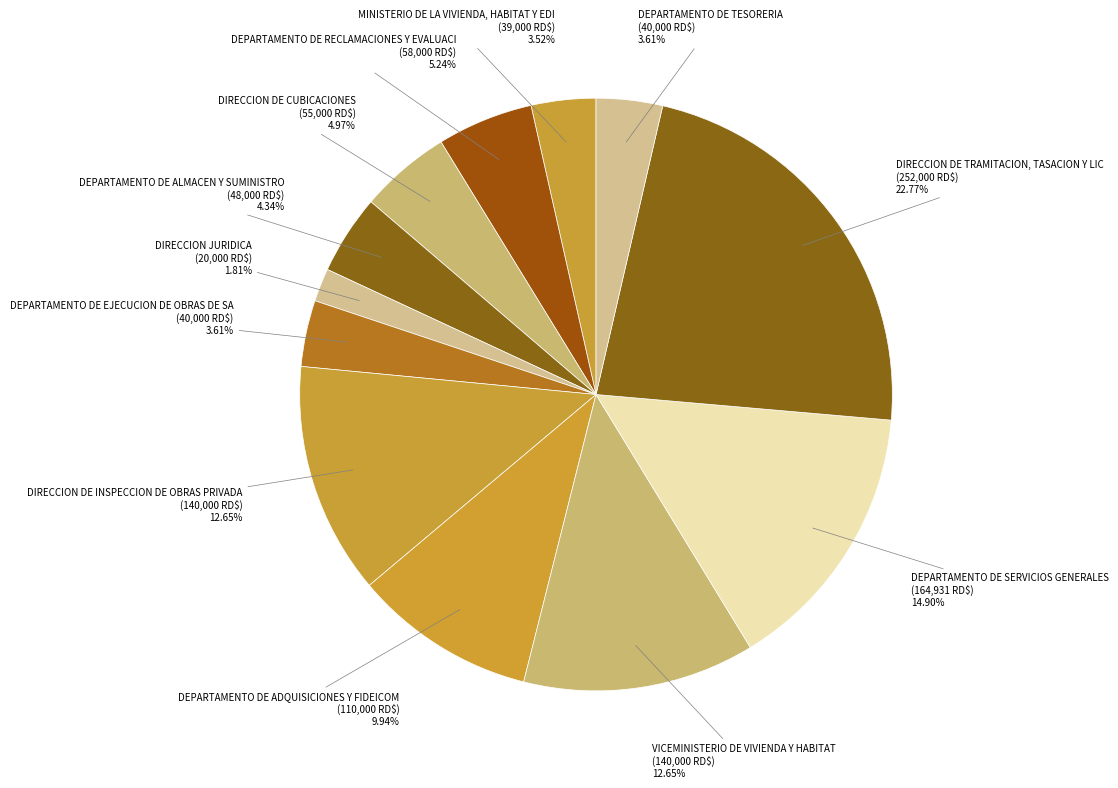

Which slice is the smallest?

DIRECCION JURIDICA